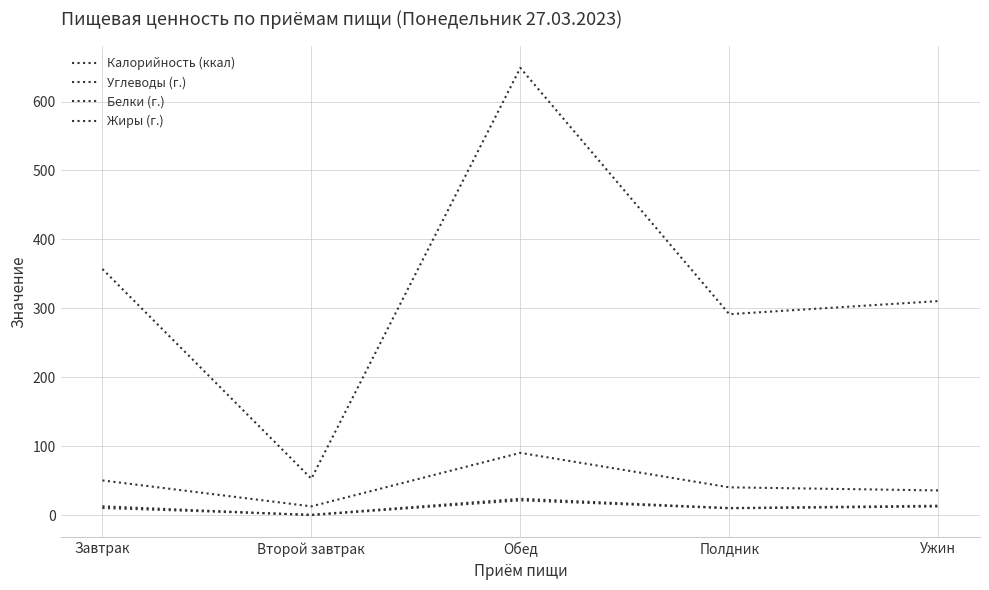

Is the value of Углеводы (г.) at Завтрак greater than the value of Калорийность (ккал) at Полдник?

No